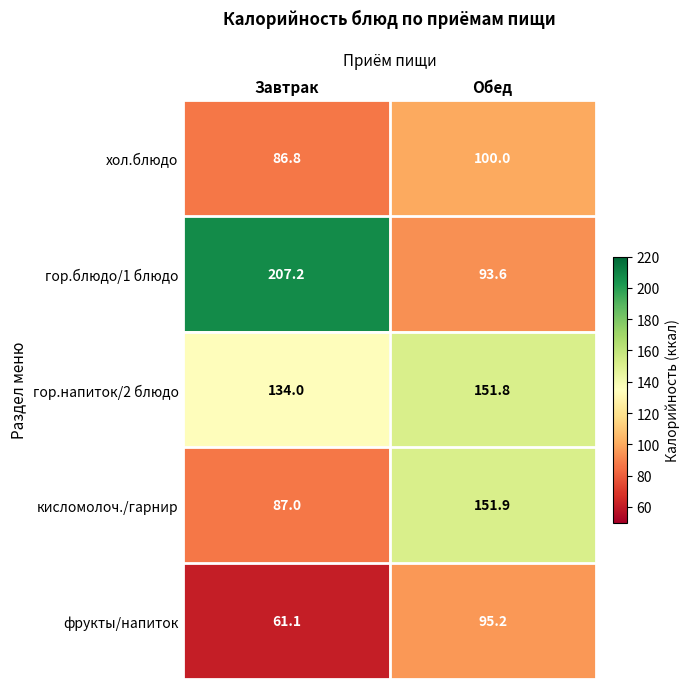

Reading left to right, what are all the values shown in this chart?

хол.блюдо: Завтрак=86.8	Обед=100.0
гор.блюдо/1 блюдо: Завтрак=207.2	Обед=93.6
гор.напиток/2 блюдо: Завтрак=134.0	Обед=151.8
кисломолоч./гарнир: Завтрак=87.0	Обед=151.9
фрукты/напиток: Завтрак=61.1	Обед=95.2